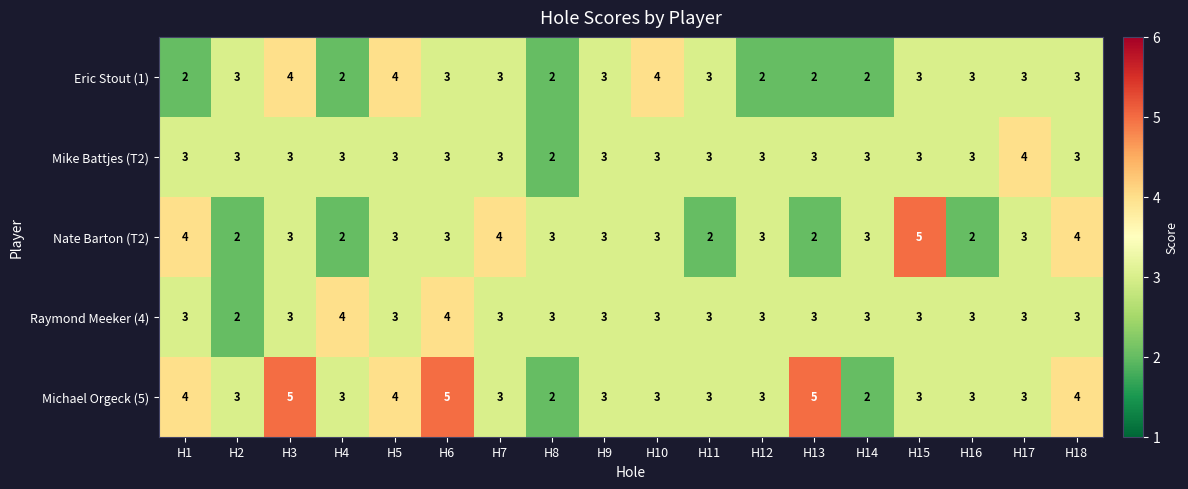

What is the maximum value for Mike Battjes (T2)?

4